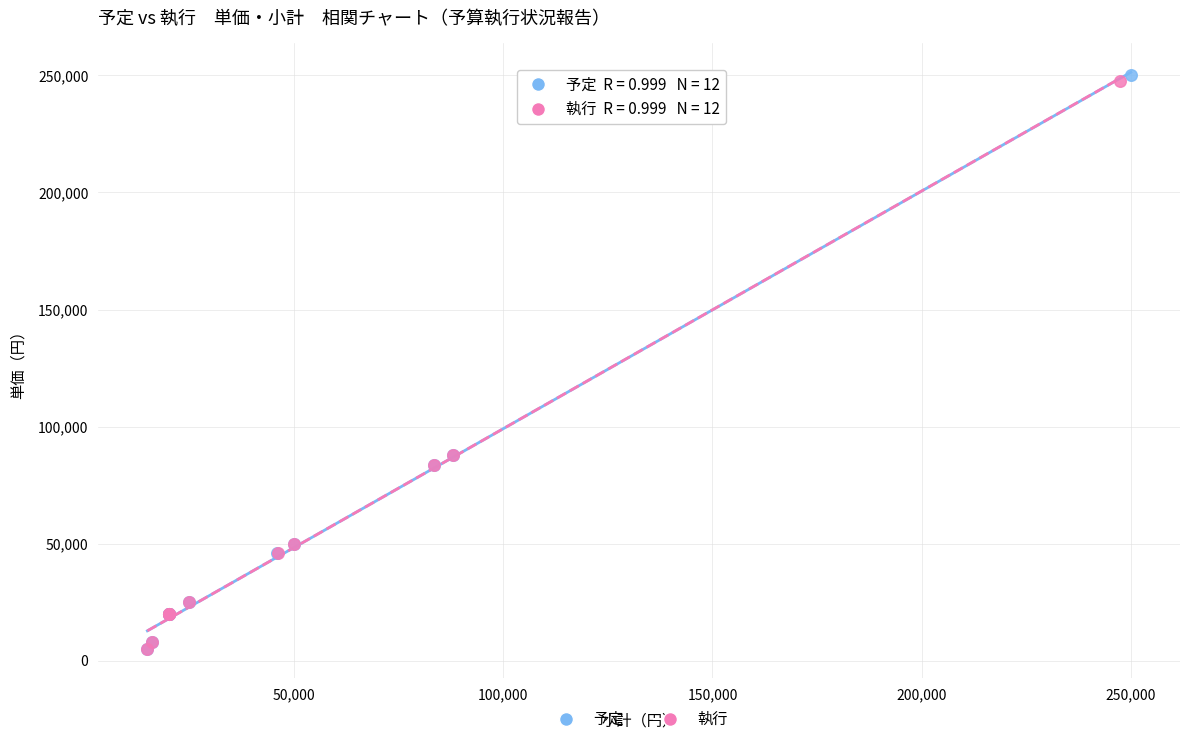

What are all the series names shown in the legend?

予定, 執行